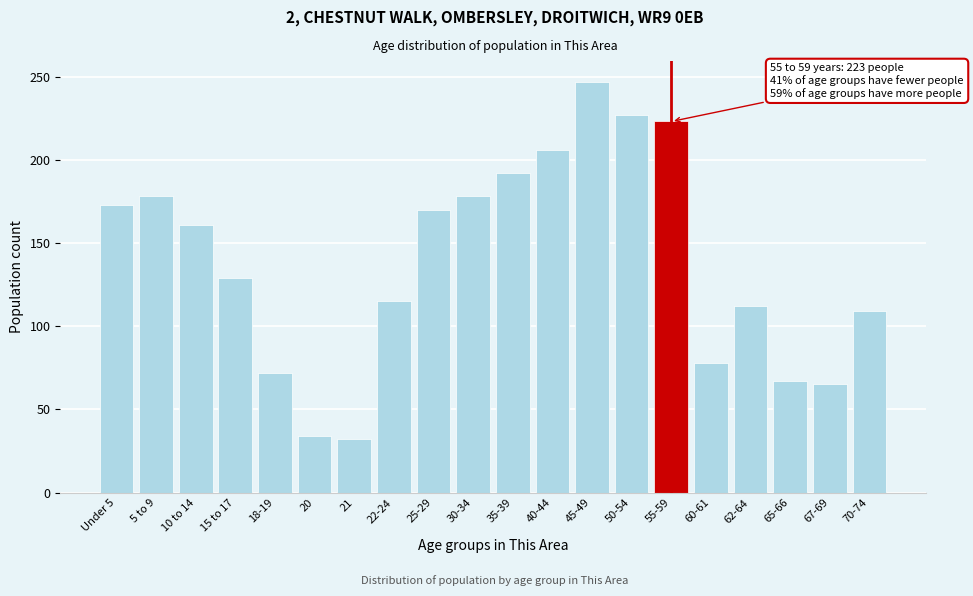

Reading right to left, list all the values displayed in this chart.

70-74=109	67-69=65	65-66=67	62-64=112	60-61=78	55-59=223	50-54=227	45-49=247	40-44=206	35-39=192	30-34=178	25-29=170	22-24=115	21=32	20=34	18-19=72	15 to 17=129	10 to 14=161	5 to 9=178	Under 5=173